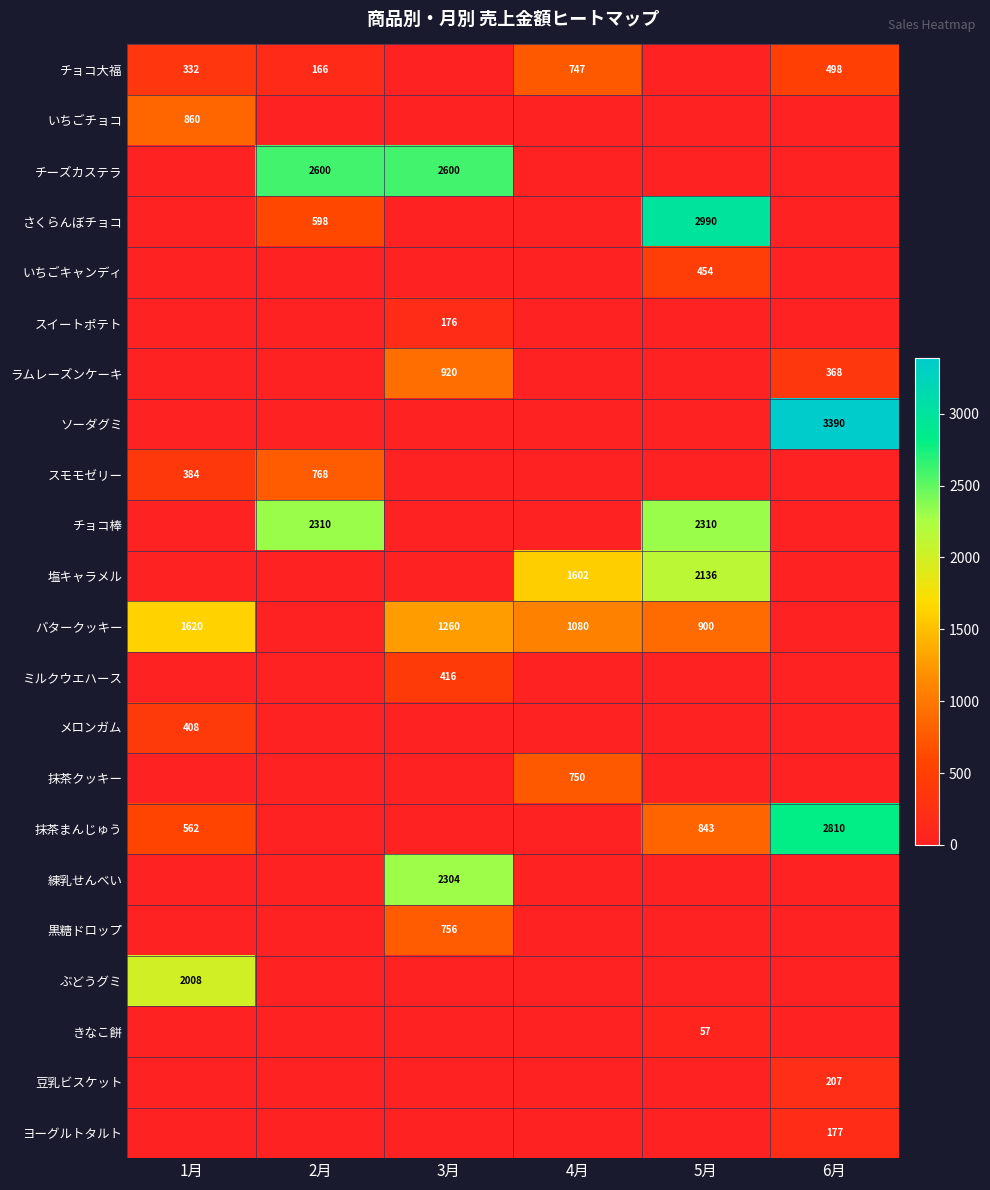

Is it true that チョコ棒 equals 2310 at 2月?

True